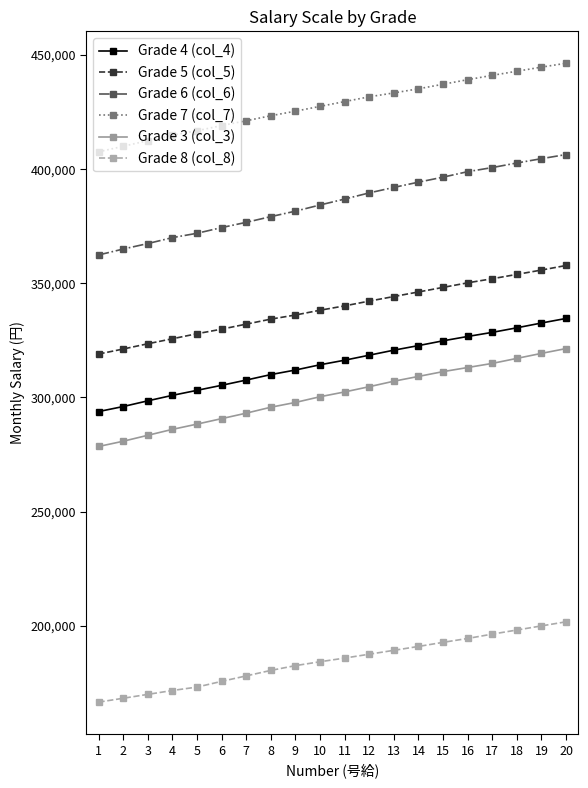

Count the number of data series in this chart.

6